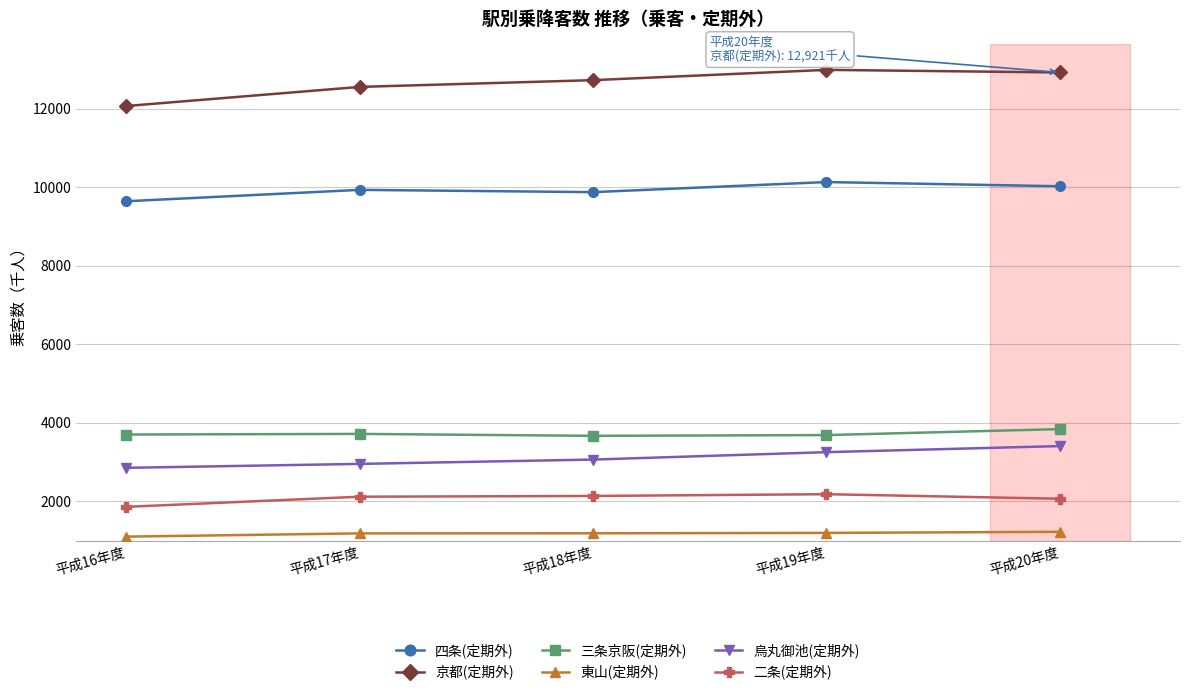

How many lines are shown in the chart?

6